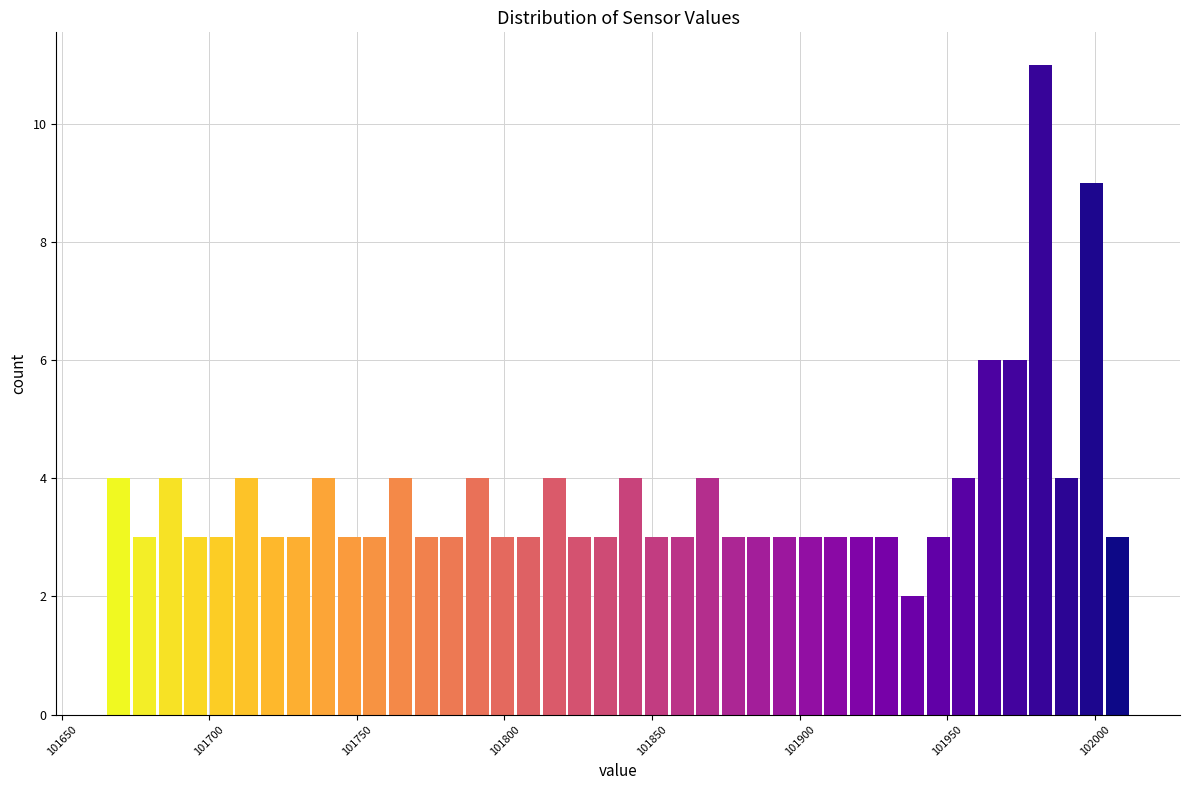

Read against the x-axis, roughly where is the centre of the tallest bar?

101980